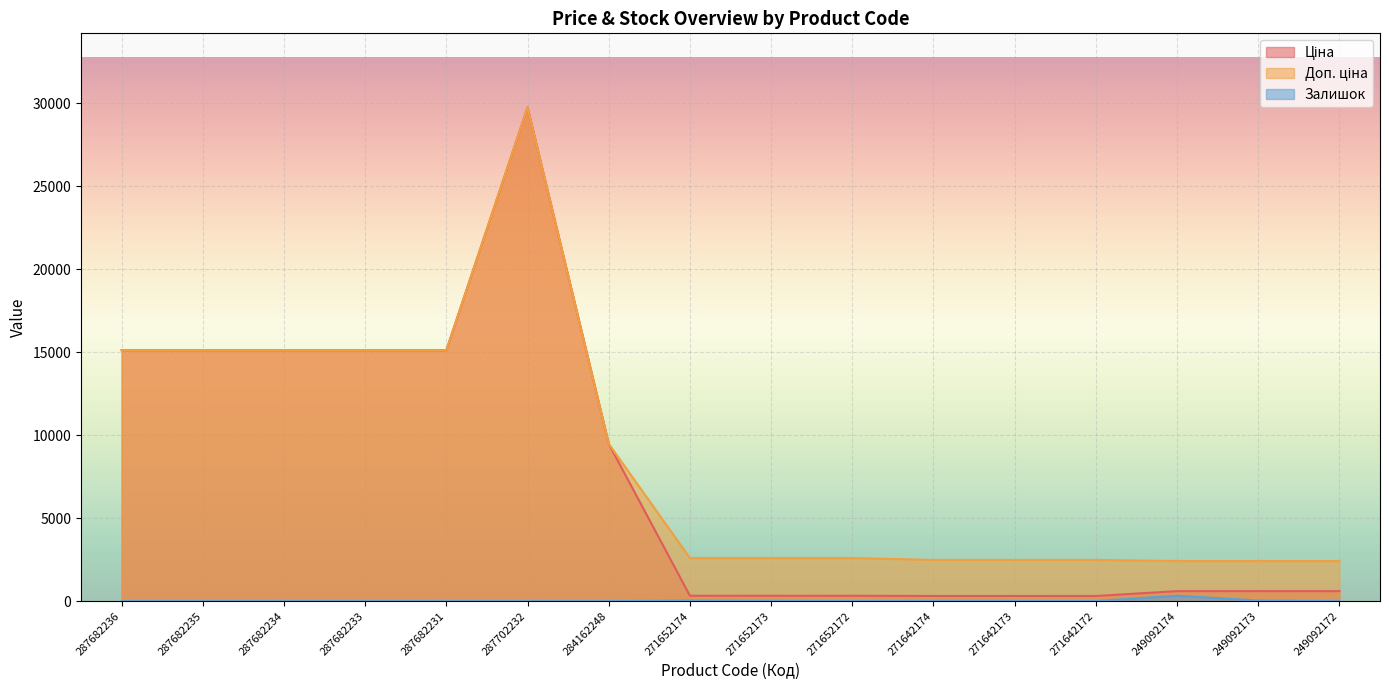

What is the total value across all series at 287682235?

30240.0